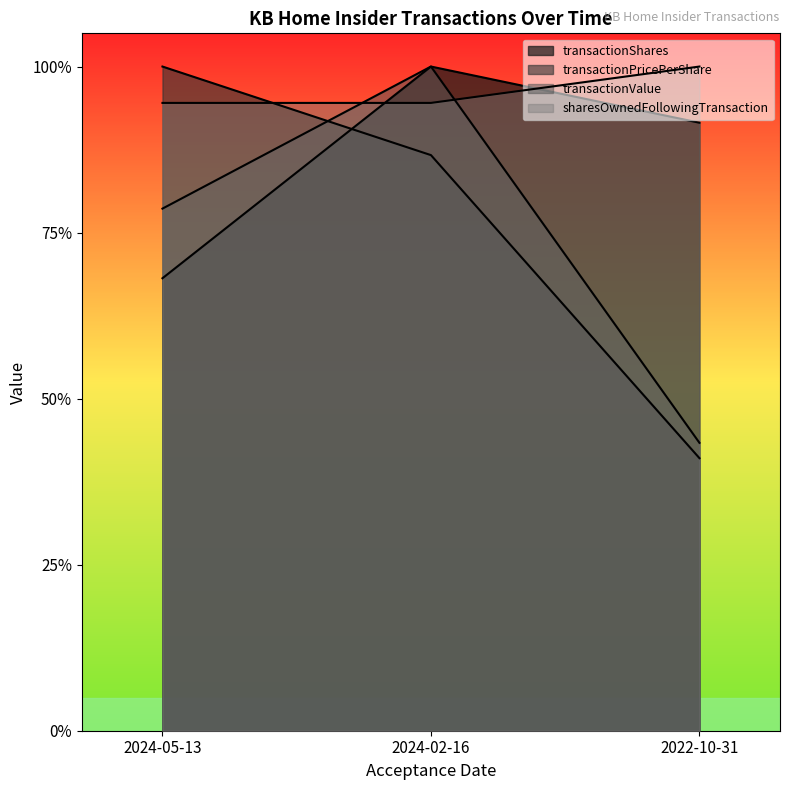

Read the transactionPricePerShare value at 2024-05-13.

1.0